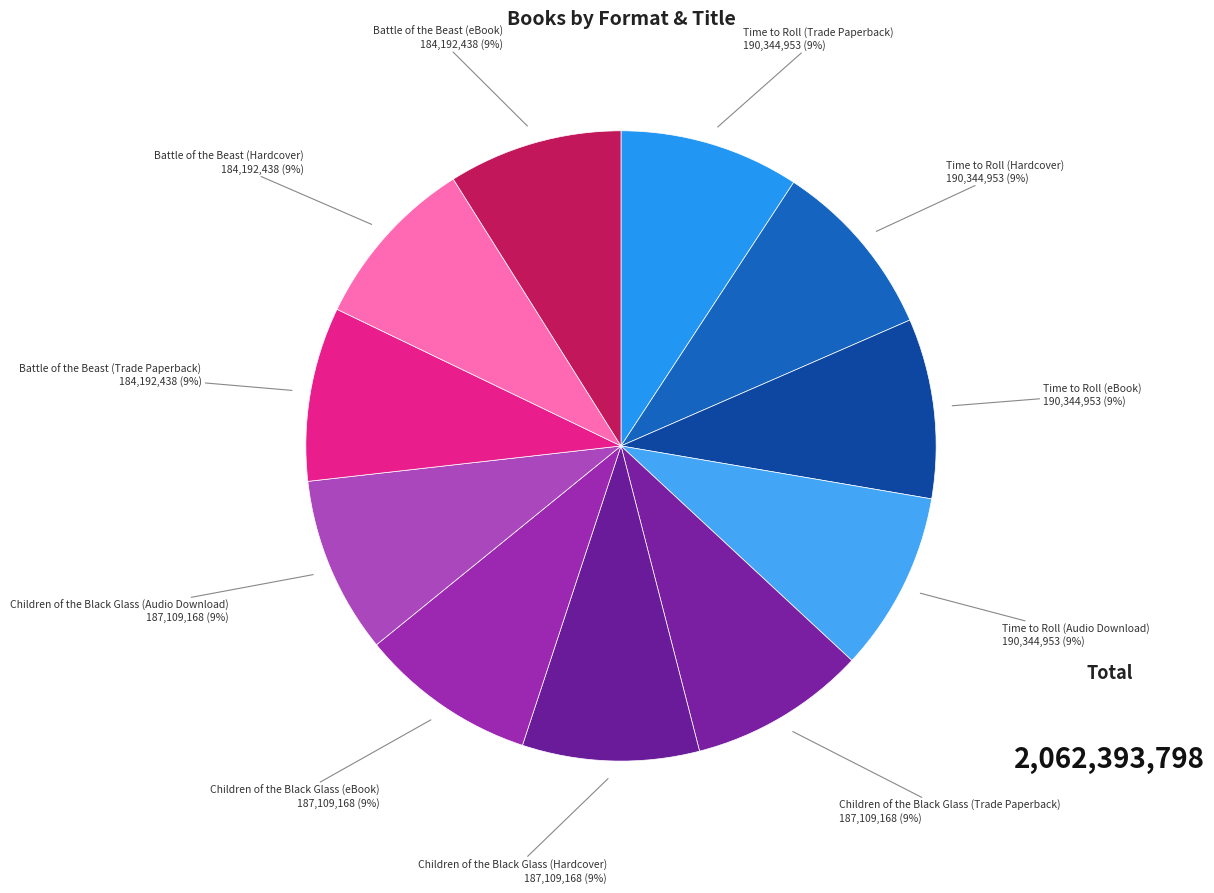

Count the number of slices in the pie.

11